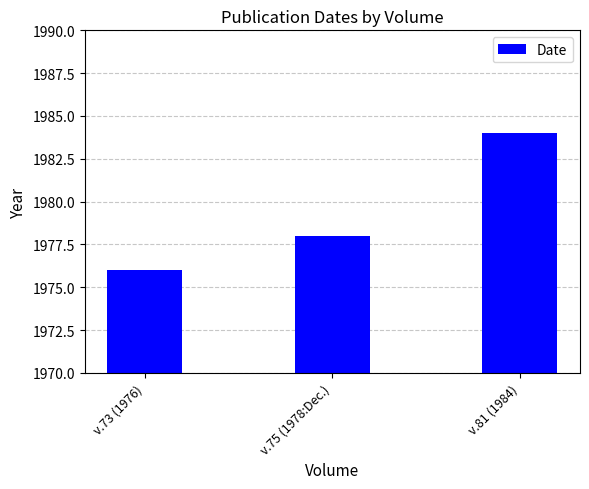

Reading left to right, transcribe all the data shown in this chart.

v.73 (1976)=1976	v.75 (1978:Dec.)=1978	v.81 (1984)=1984